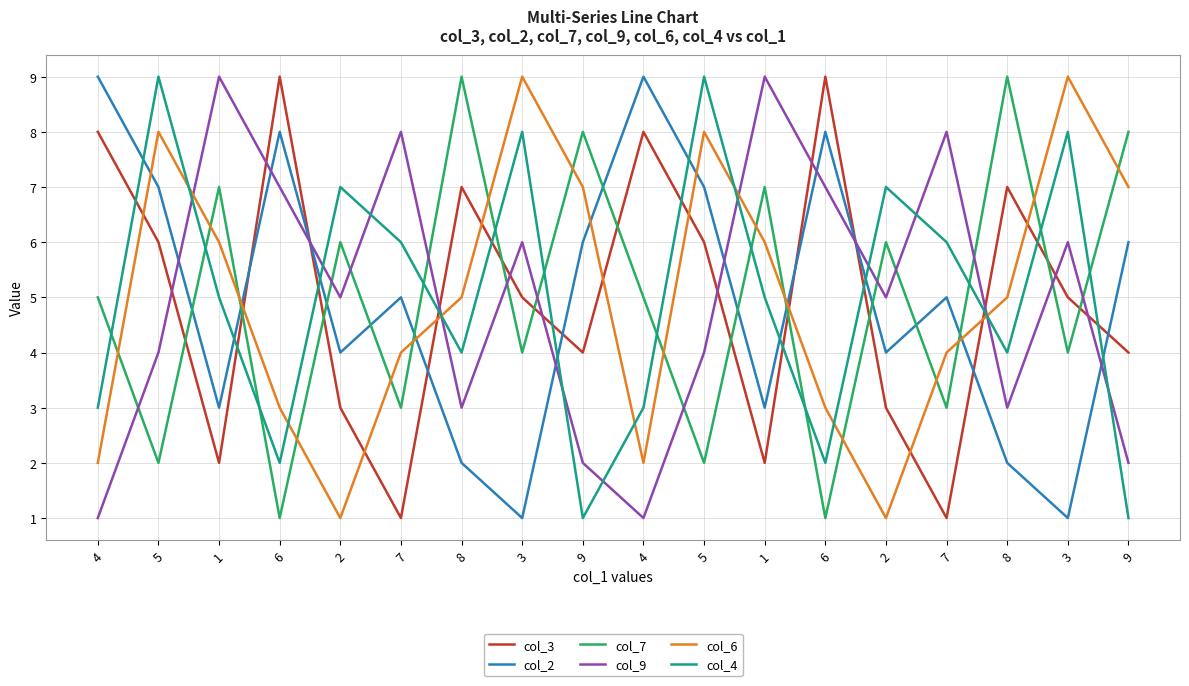

What is the difference between the highest and lowest values at 5?

7